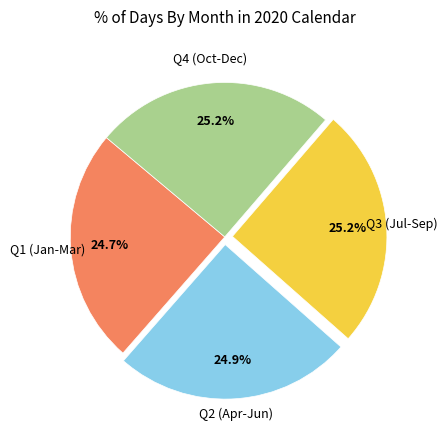

Is there any slice that represents more than half of the pie?

No